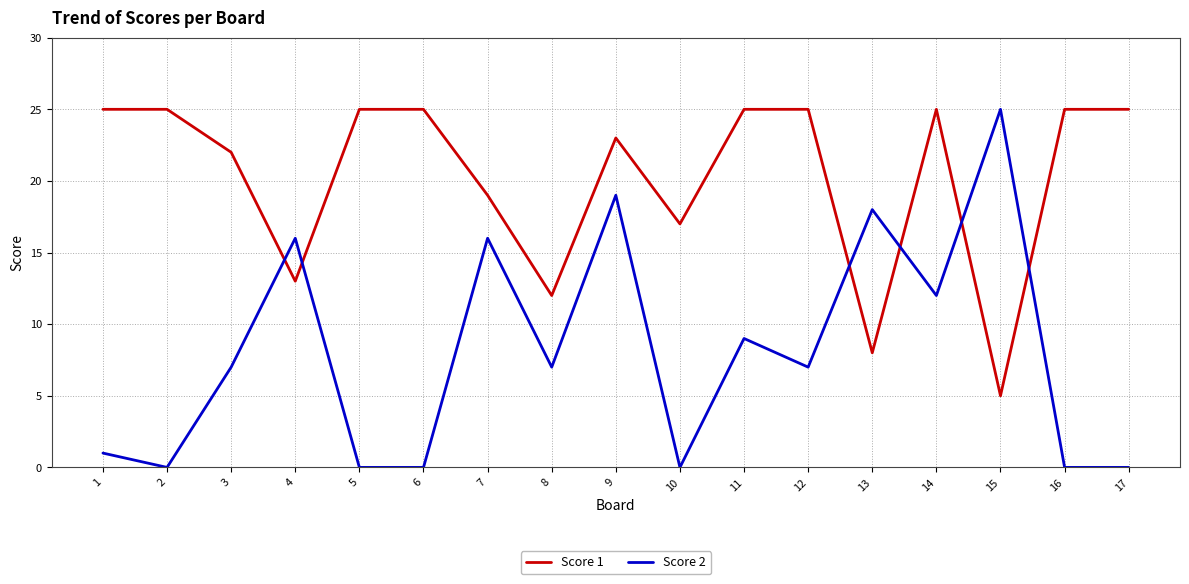

What is the difference between the Score 2 values at 15 and 2?

25